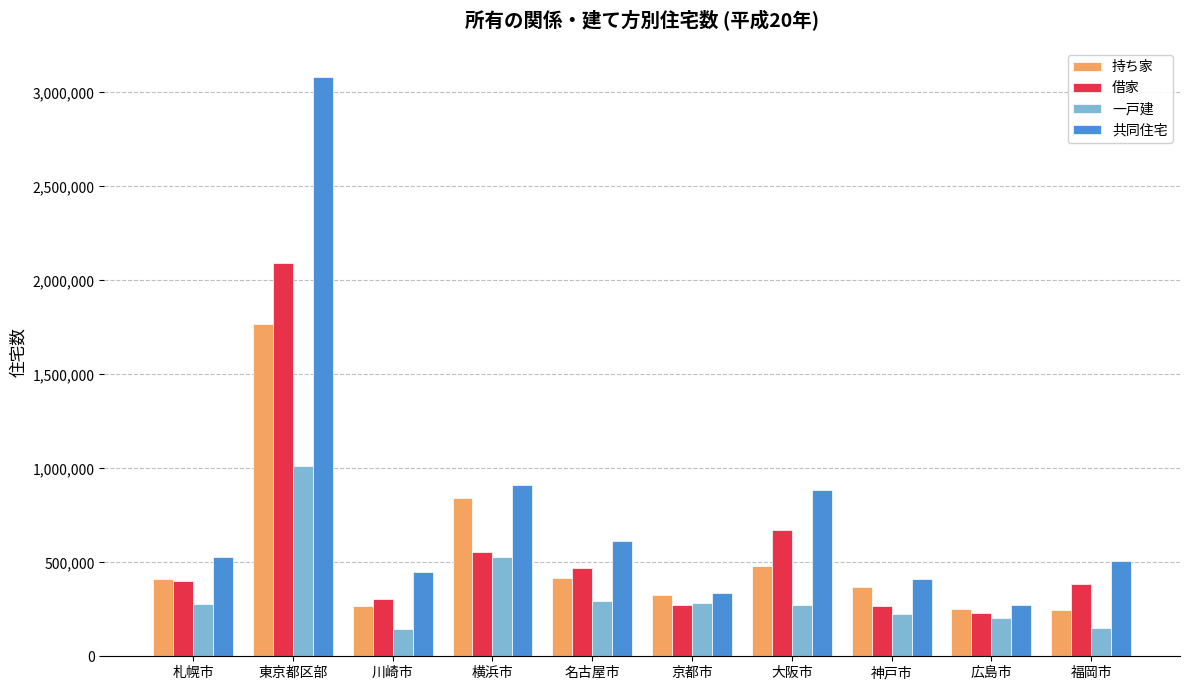

Are the bars horizontal?

No